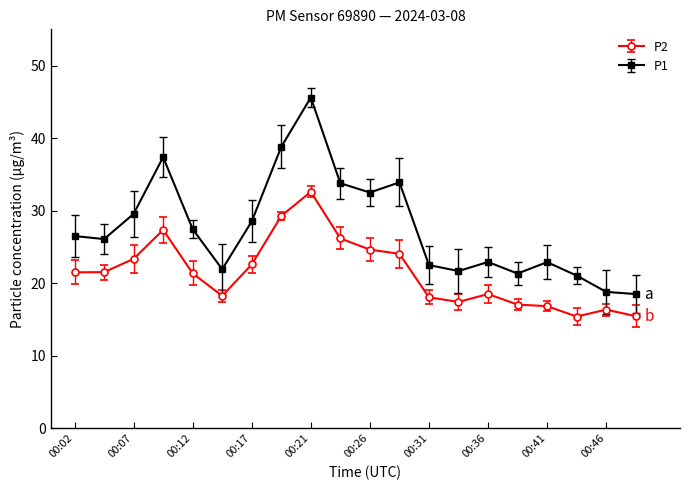

How many interior local peaks does the P1 series have?

5